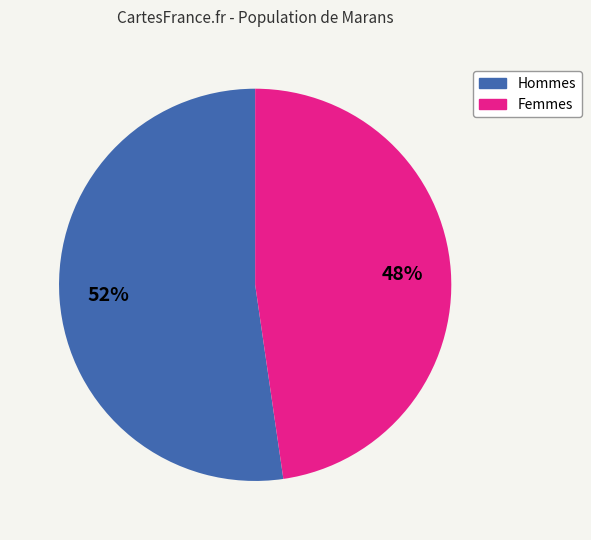

The Hommes slice represents 61% of the pie. True or false?

False